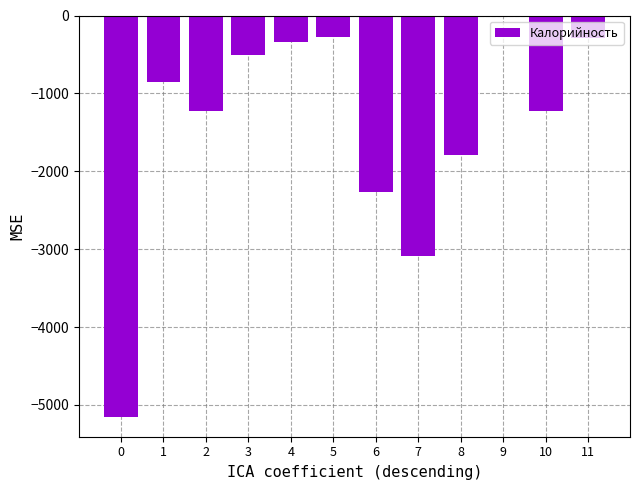

What is the sum of the values at 11 and 10?

-1520.0